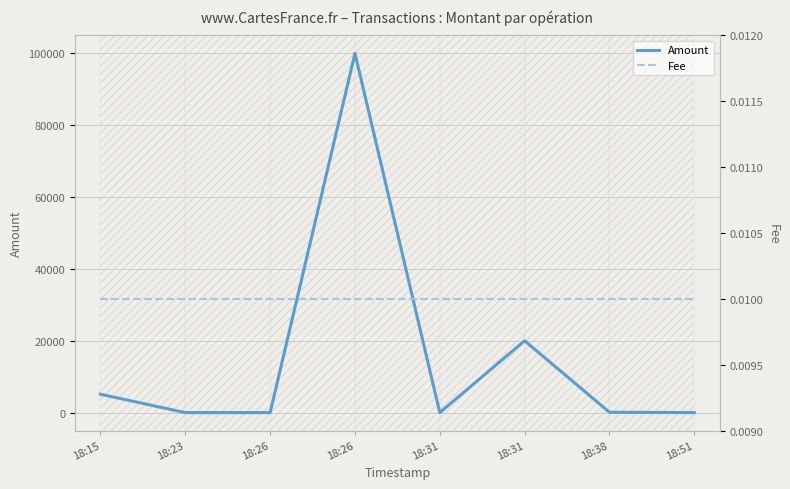

Is it true that Fee equals 0.0 at 18:26?

False